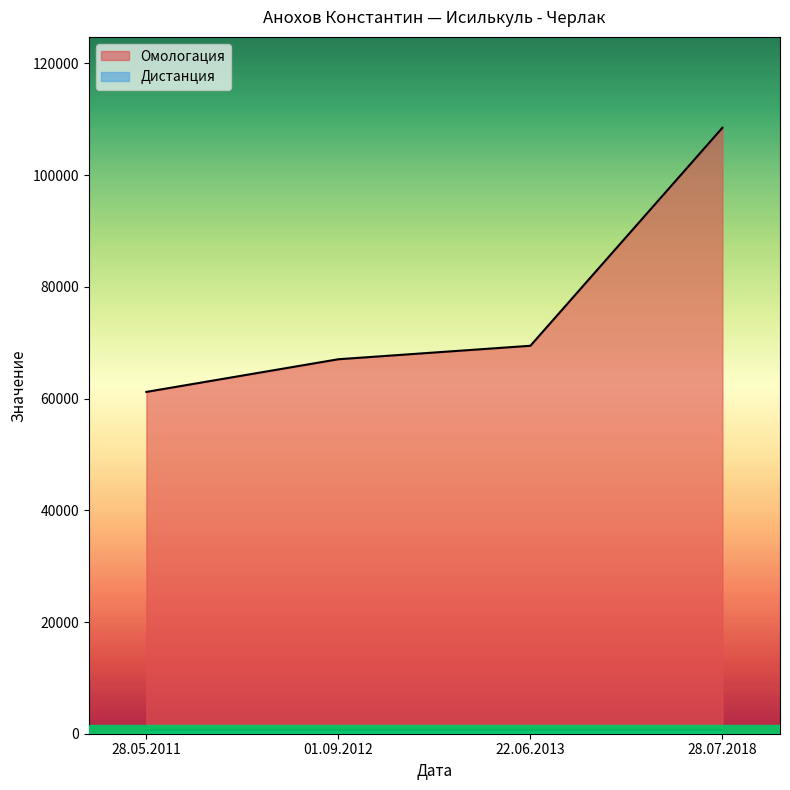

Reading right to left, list all the values displayed in this chart.

28.07.2018=108480	22.06.2013=69454	01.09.2012=67042	28.05.2011=61196